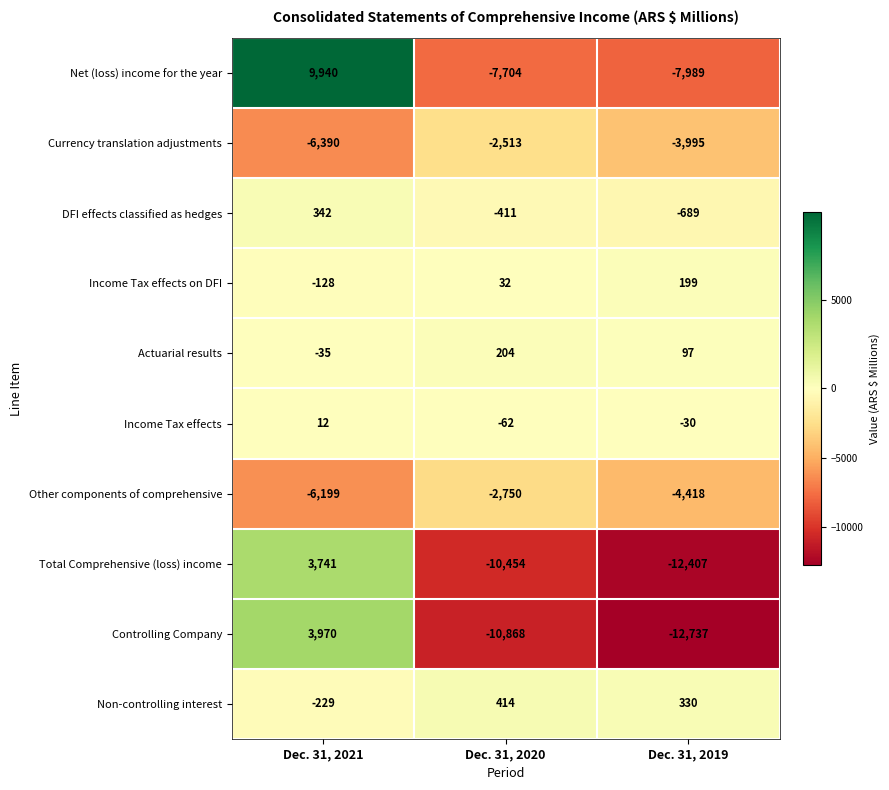

Is it true that Currency translation adjustments equals -4127 at Dec. 31, 2020?

False